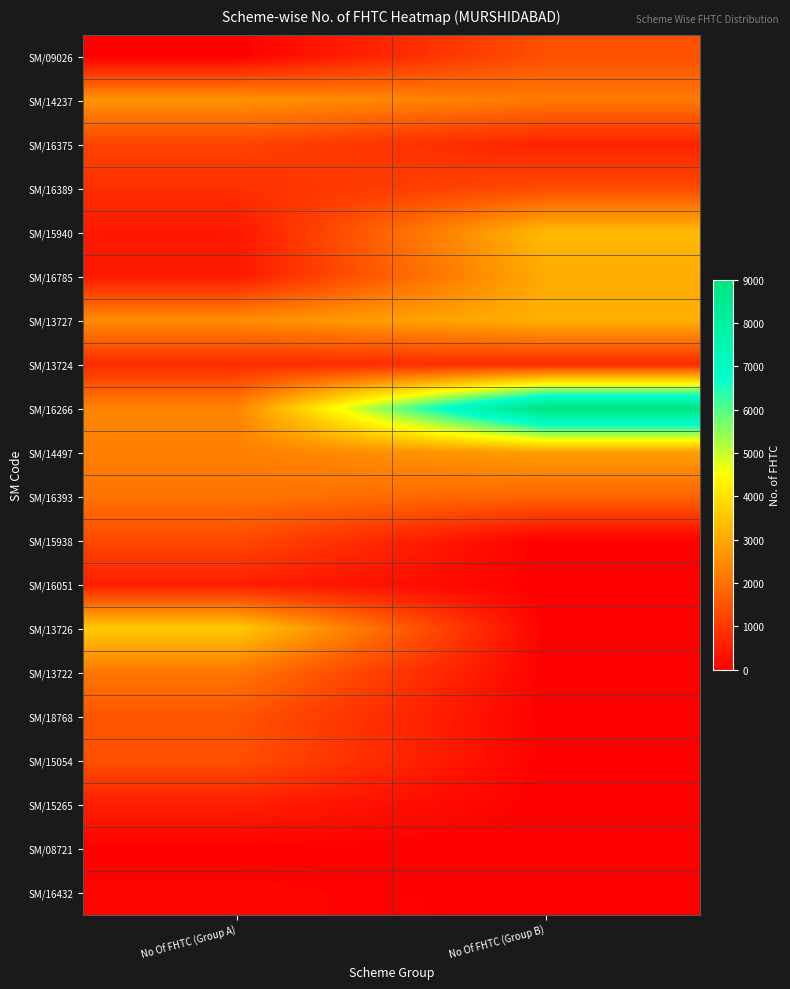

Rank the series by their maximum value, from highest to lowest.

SM/16266, SM/13726, SM/15940, SM/13727, SM/16785, SM/14497, SM/14237, SM/13722, SM/16393, SM/18768, SM/09026, SM/15054, SM/15938, SM/16389, SM/16375, SM/13724, SM/15265, SM/16051, SM/16432, SM/08721